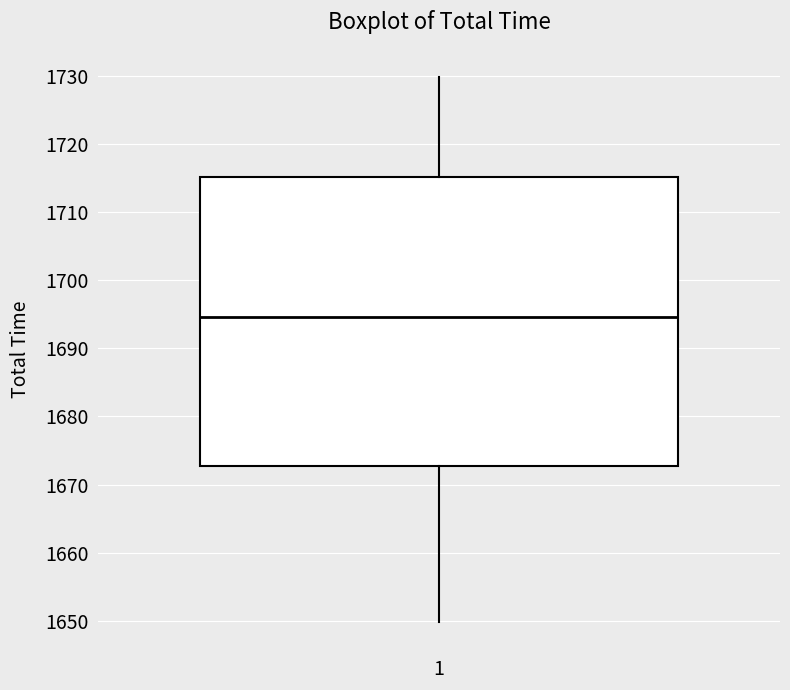

Where is the upper edge of the box at x = 1 on the y-axis? The values are not printed on the chart, so give them approximately, as read against the axis.

1715